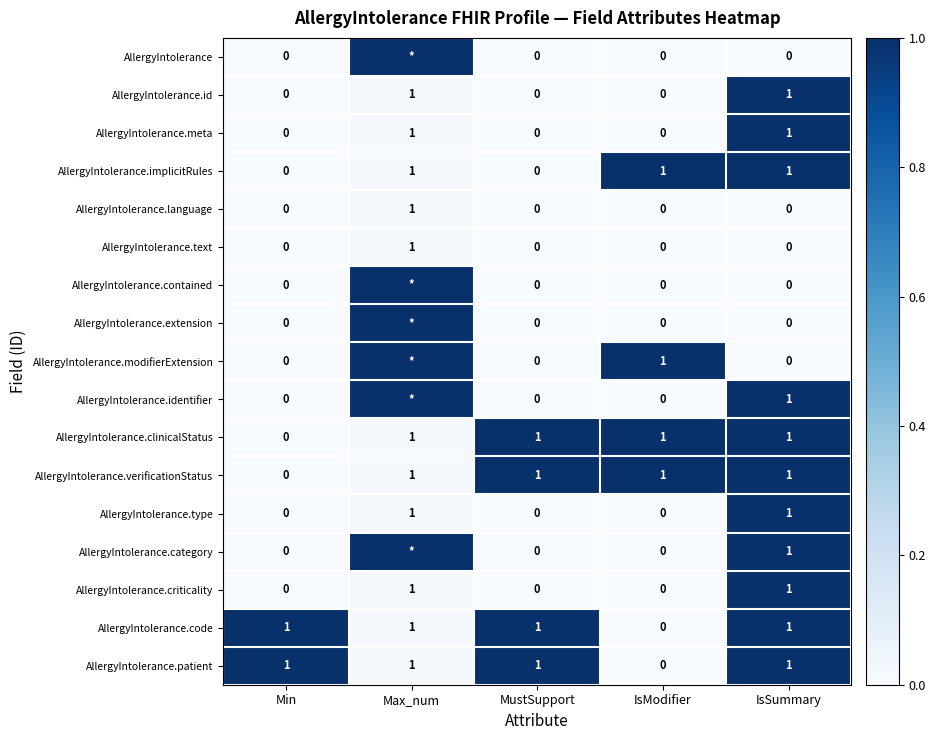

Where is AllergyIntolerance.verificationStatus nearest to the value 0?

Min